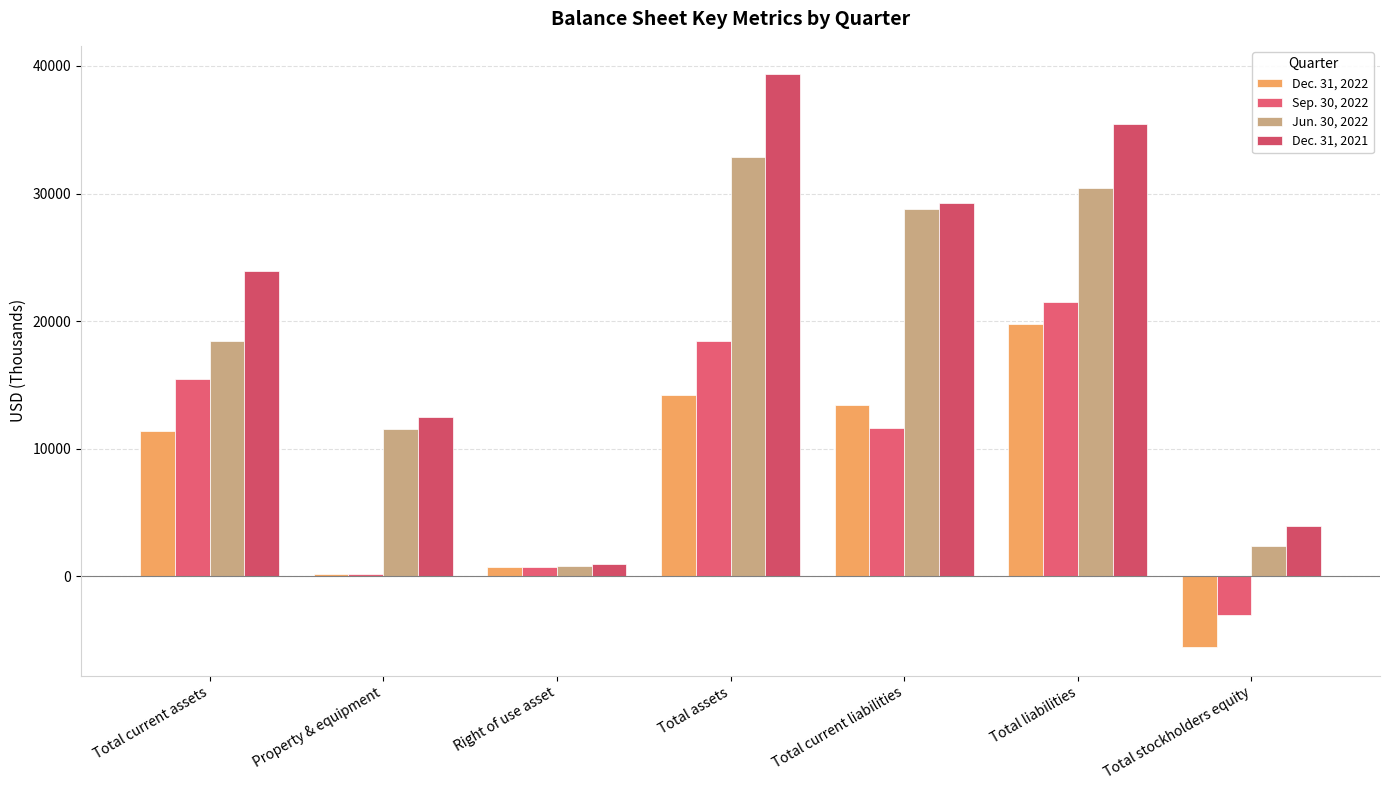

Which series has the widest spread of values?

Dec. 31, 2021